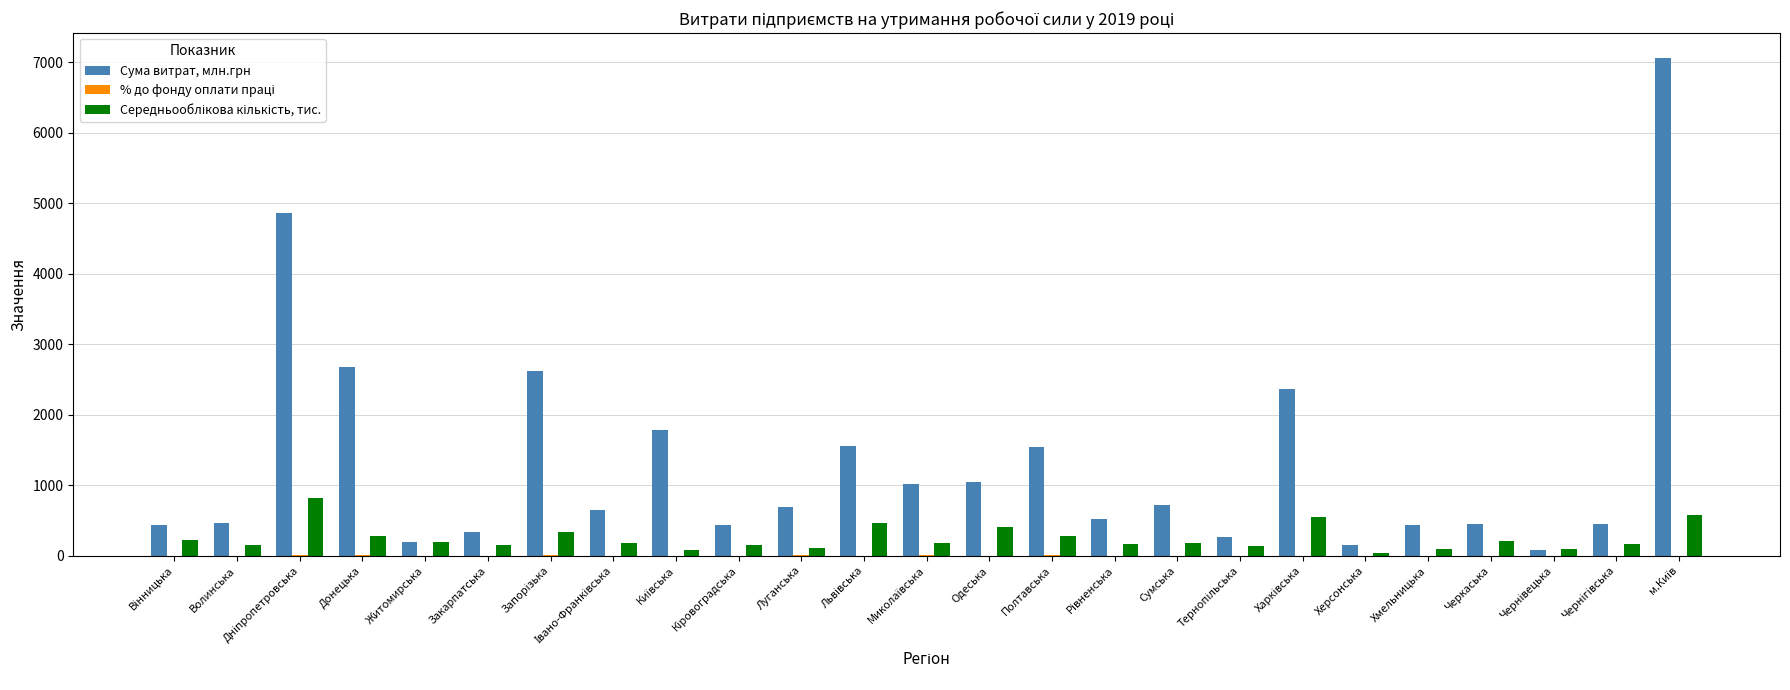

Which series has the largest total across all categories?

Сума витрат, млн.грн